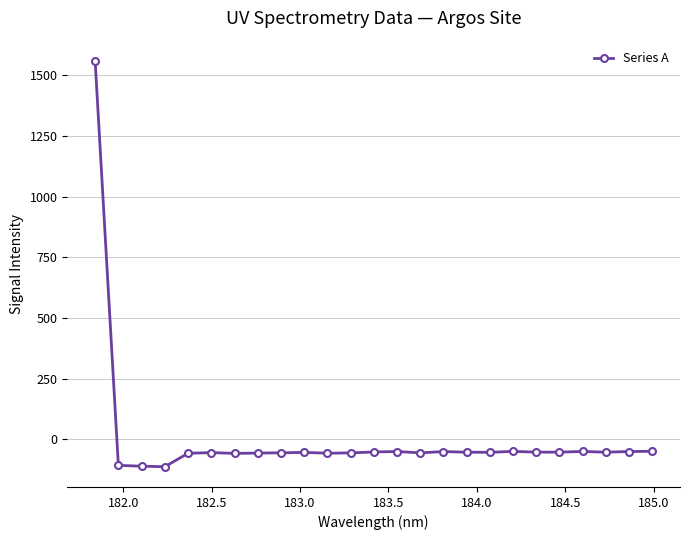

What is the average value?

4.4